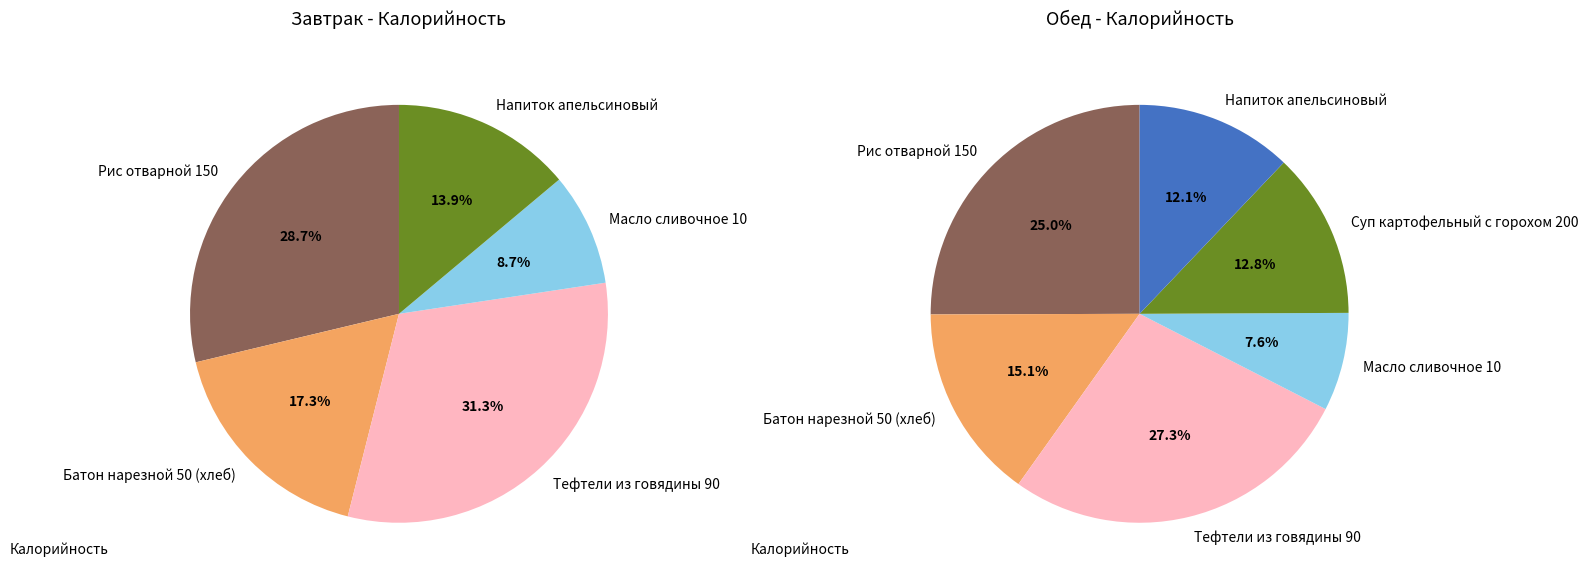

To the nearest percent, what is the combined percentage of Батон нарезной 50 (хлеб) and Напиток апельсиновый?

31%